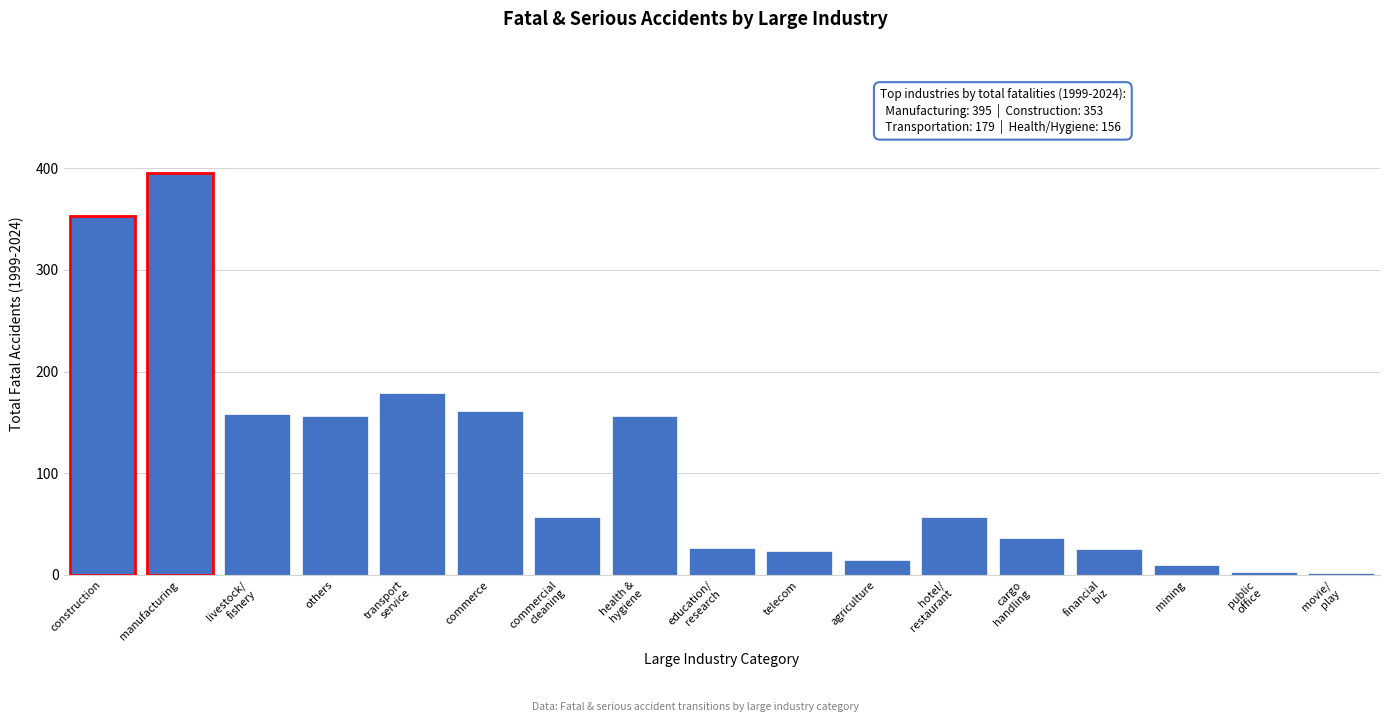

Which category has the highest value across all series?

manufacturing